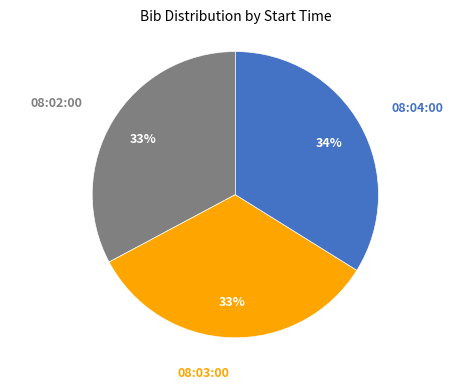

To the nearest percent, what is the combined percentage of 08:02:00 and 08:03:00?

66%